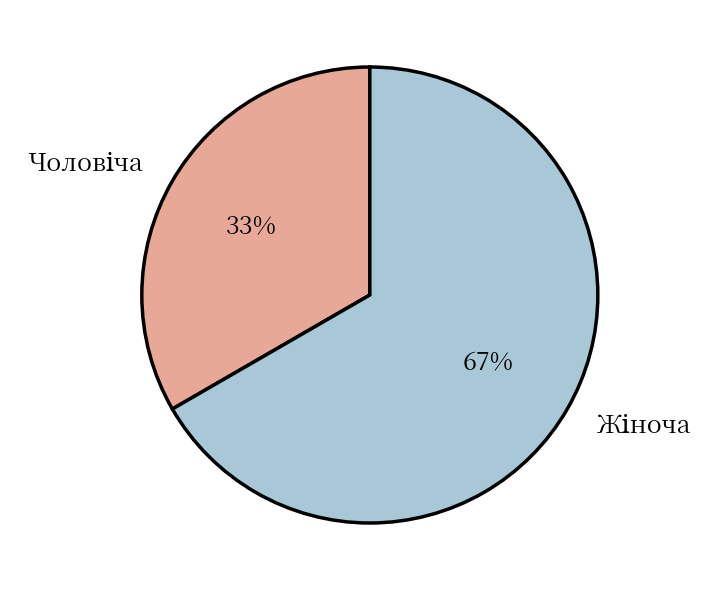

Is there any slice that represents more than half of the pie?

Yes